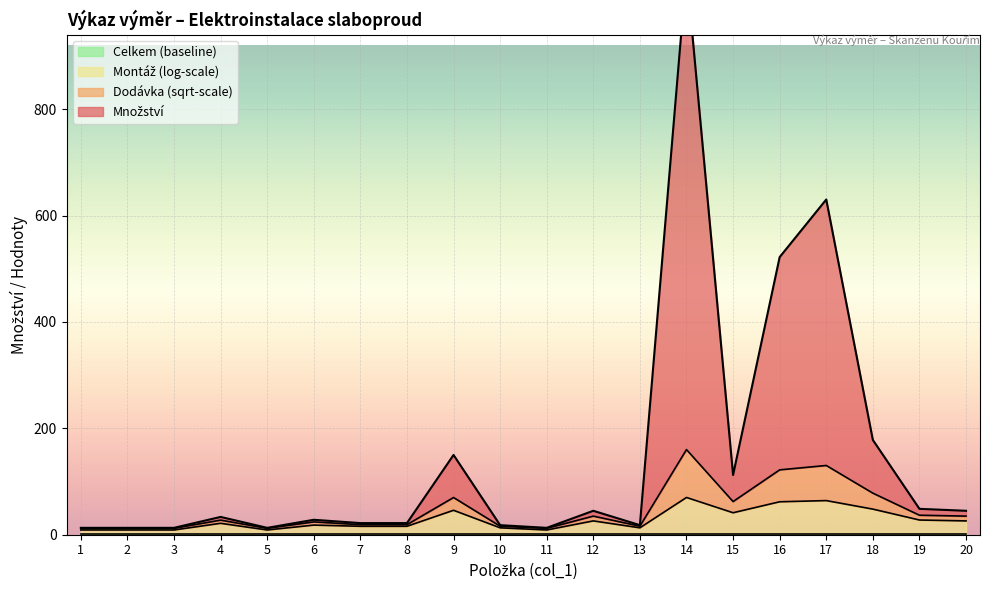

How many interior local peaks does the Množství series have?

6